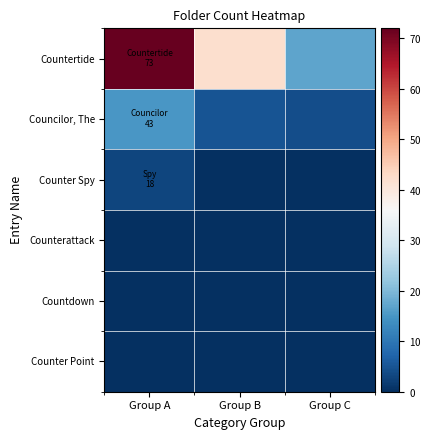

Which series has the largest total across all categories?

Countertide